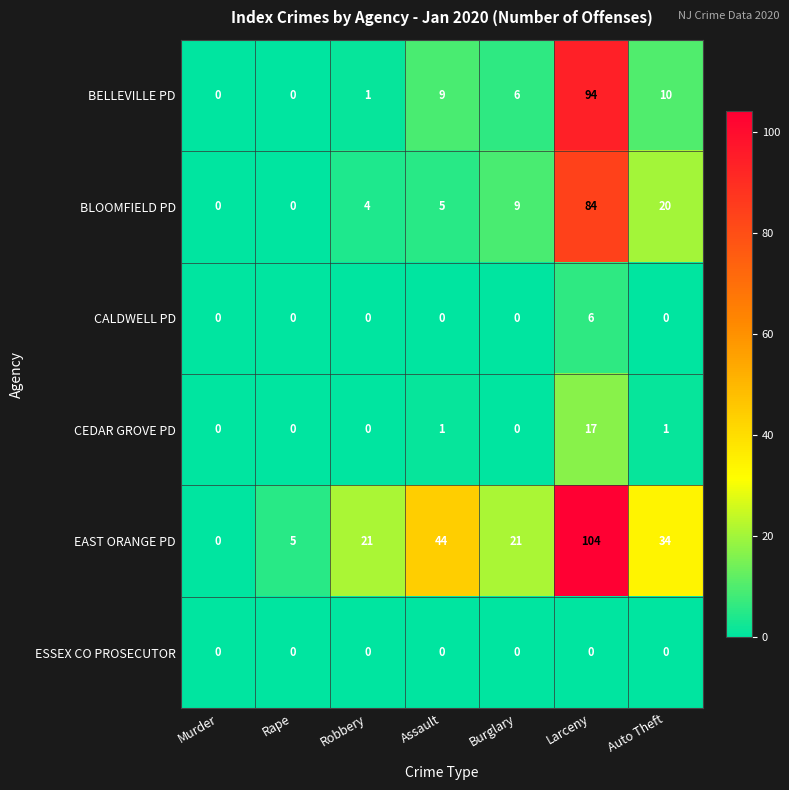

How many CALDWELL PD values are between 0 and 1?

6